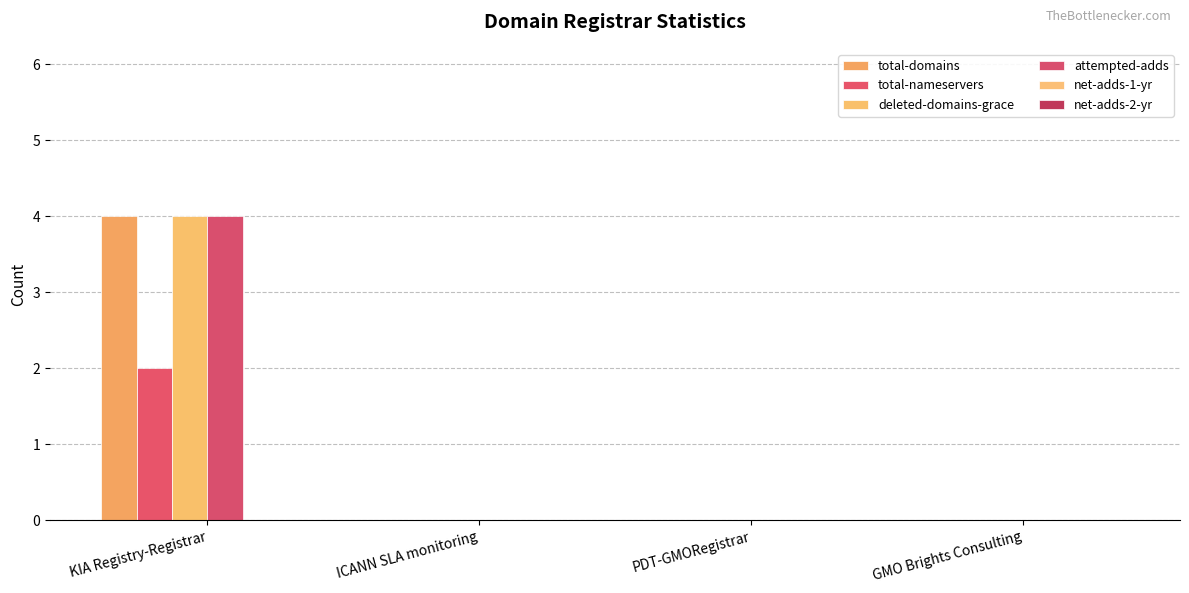

How many groups of bars are there?

4